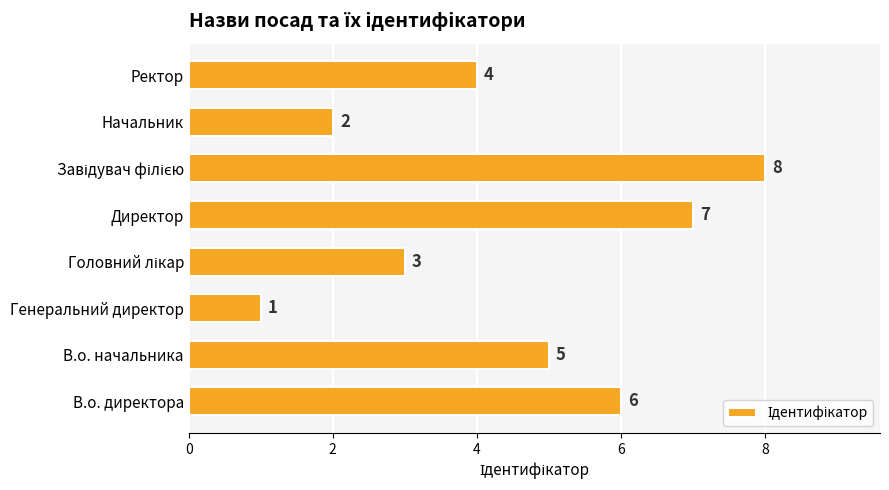

Reading bottom to top, extract all data points from this chart.

6	5	1	3	7	8	2	4